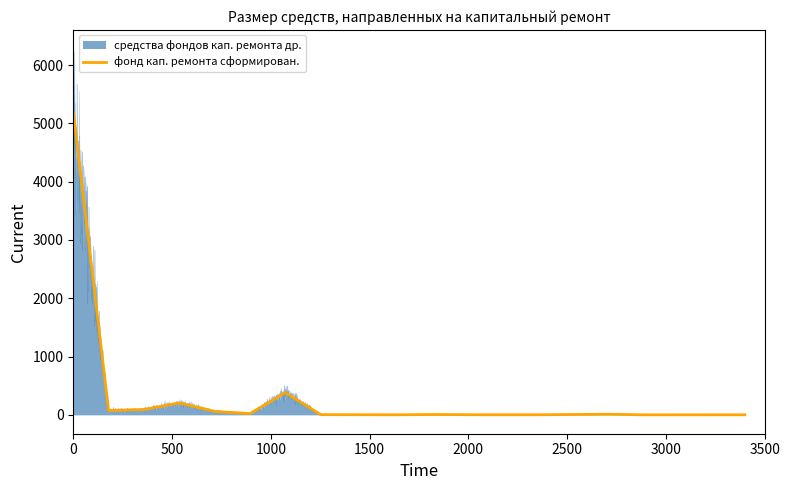

At which label does средства фондов кап. ремонта др. first exceed 5?

1